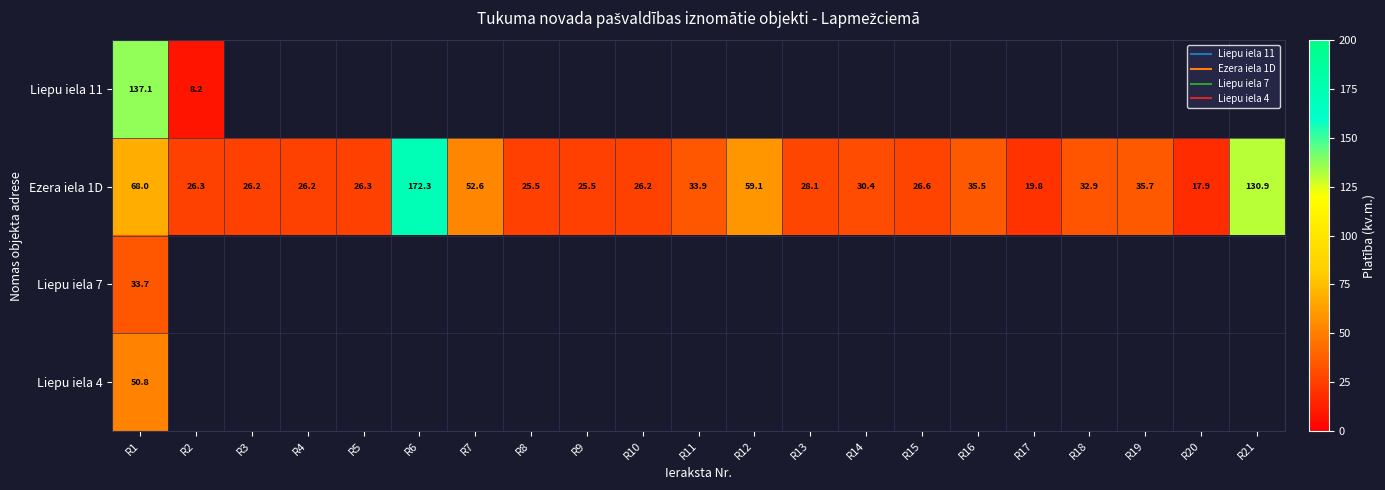

What is the greatest value displayed?

172.3